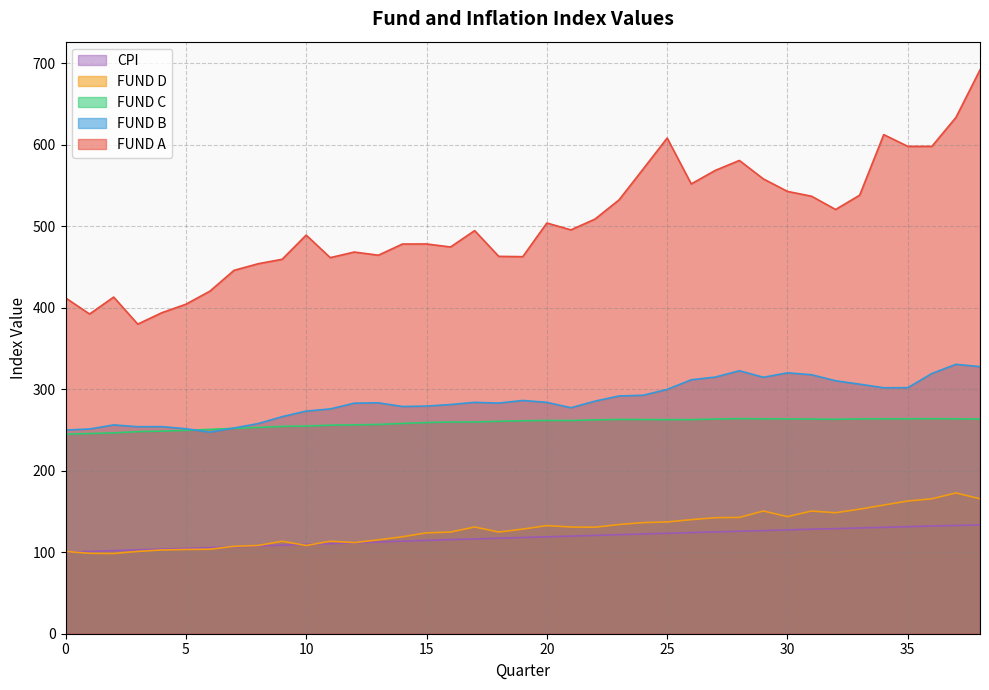

Is it true that FUND D equals 178.3 at 6?

False